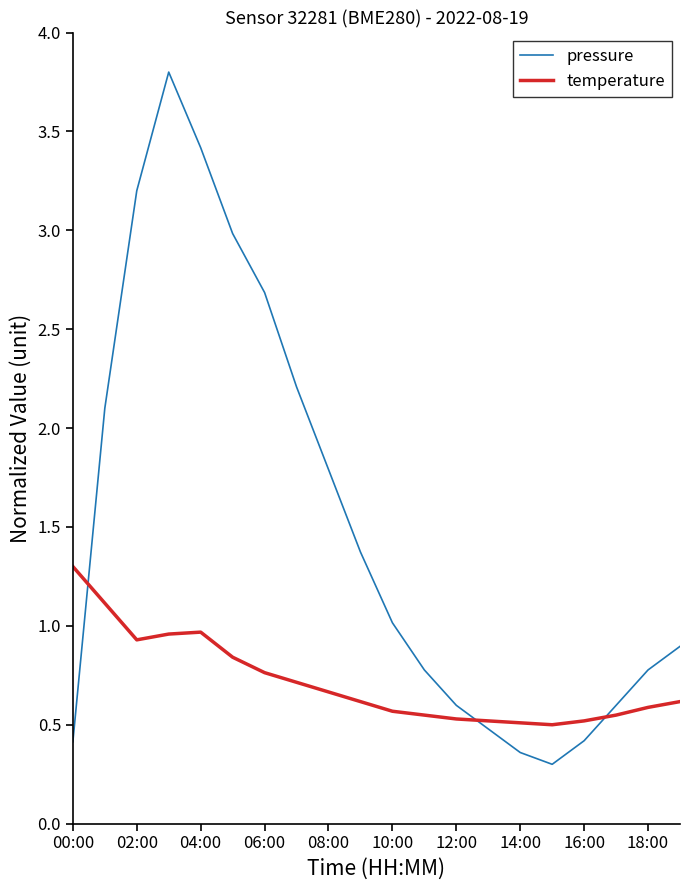

List the series in order of their overall mean, highest first.

pressure, temperature